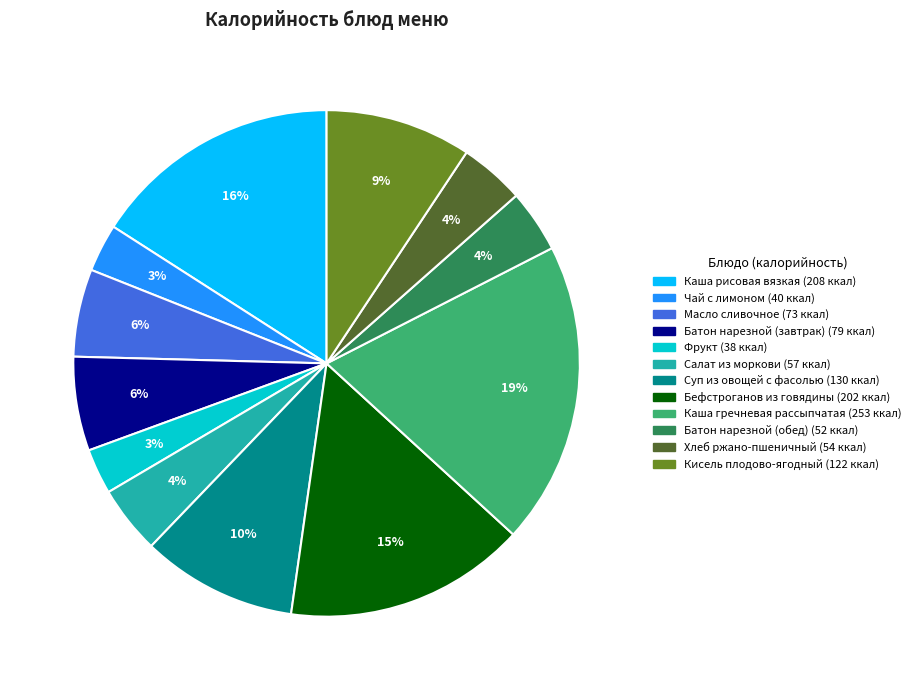

How many slices are in this pie chart?

12